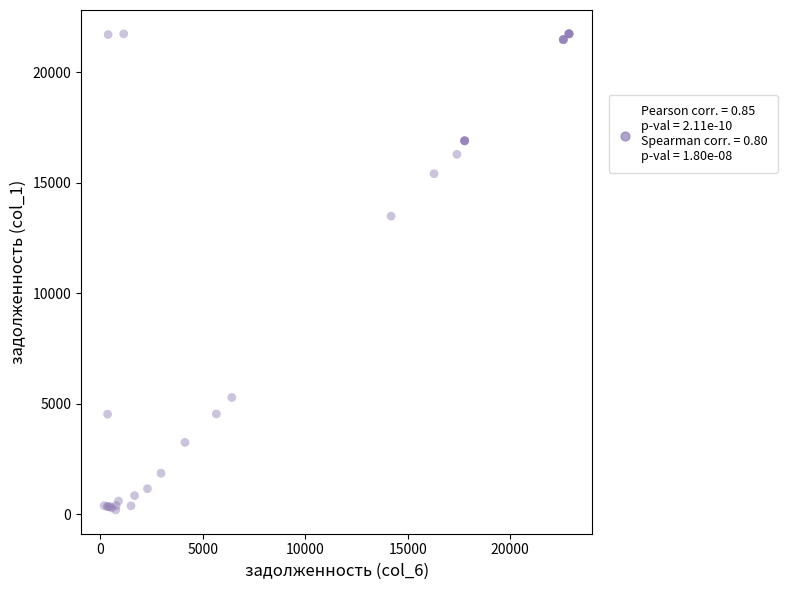

What Y value in the scatter plot is closest to 10959?

13480.9